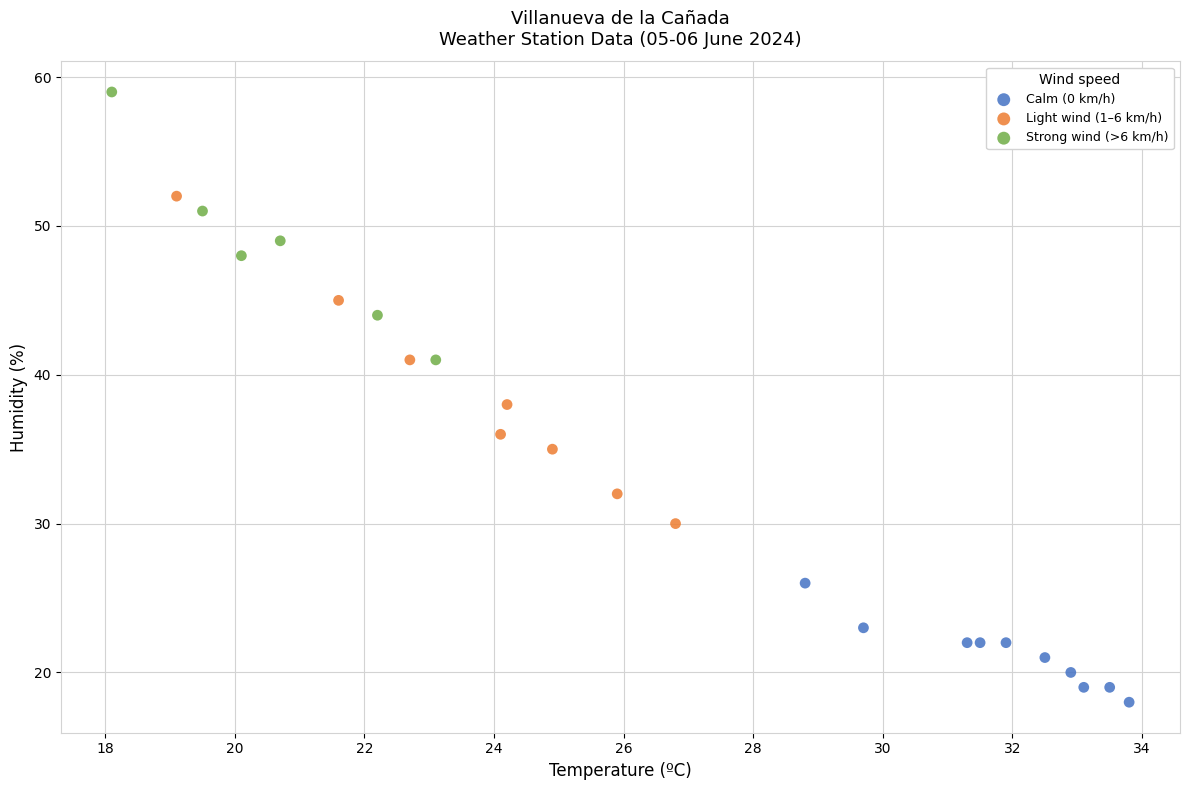

Which series reaches the maximum Y coordinate?

Strong wind (>6 km/h)